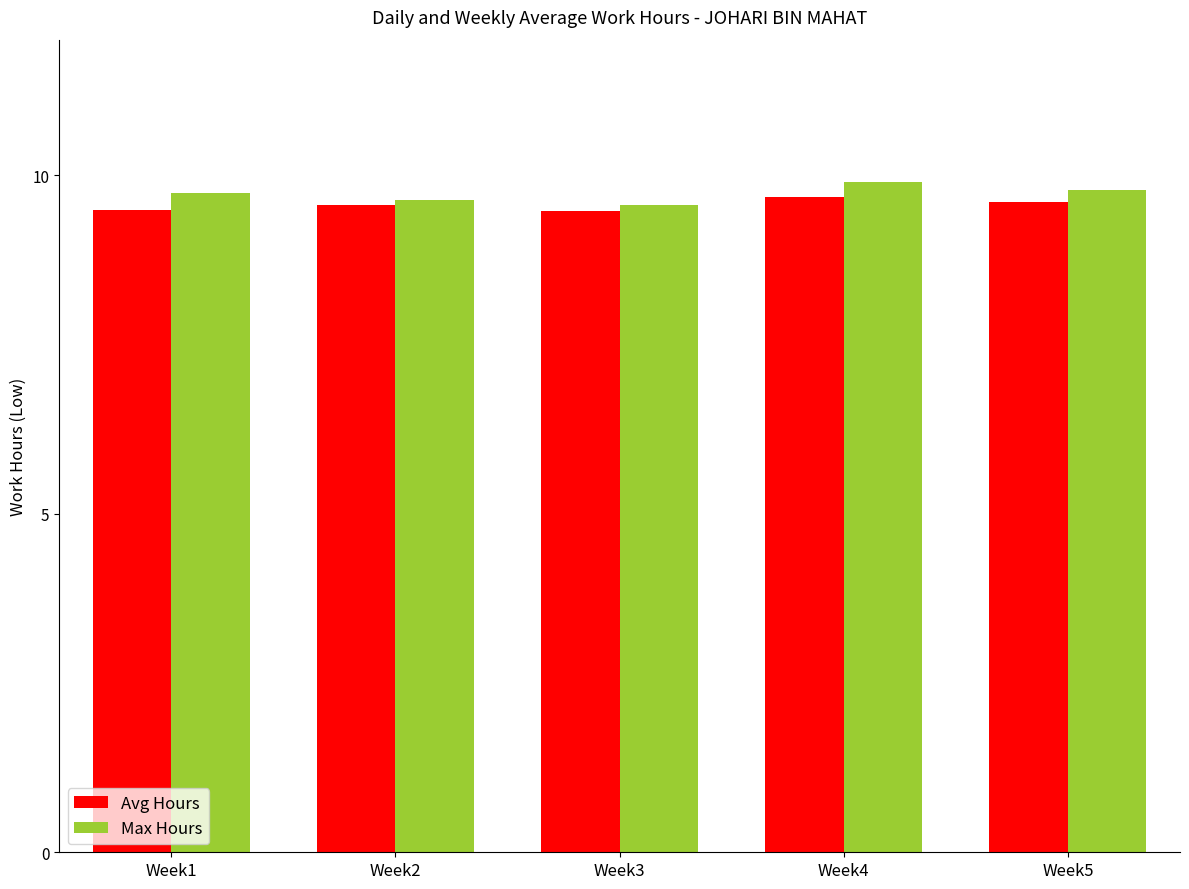

What is the value of the Max Hours bar at the 1st from the left?

9.7